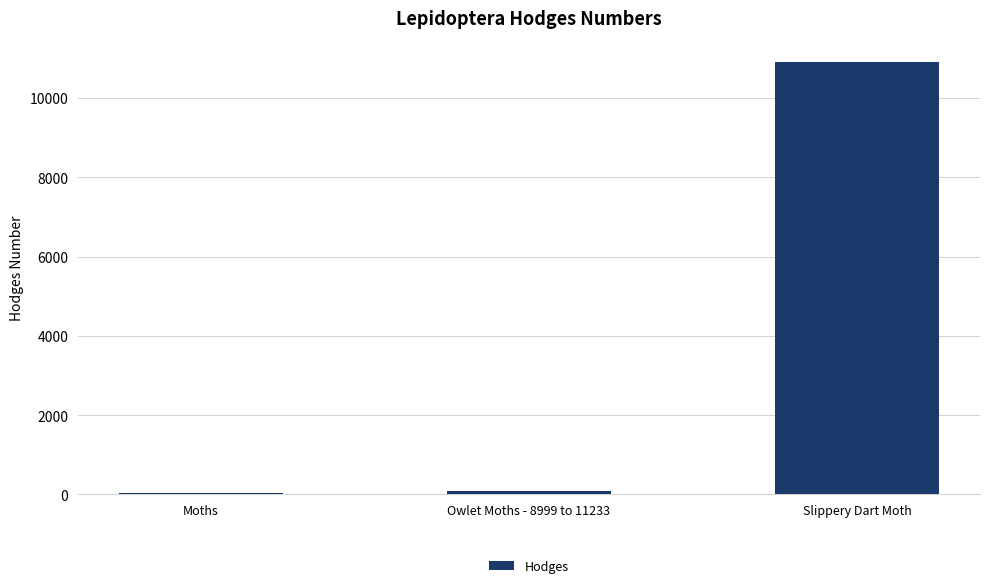

Between Slippery Dart Moth and Owlet Moths - 8999 to 11233, which is larger?

Slippery Dart Moth